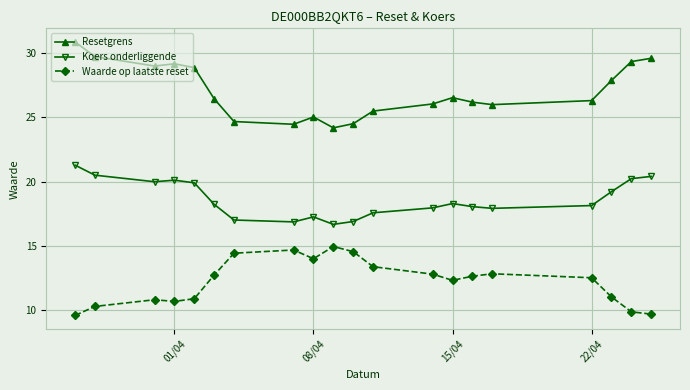

Which series has the largest range (max minus min)?

Resetgrens